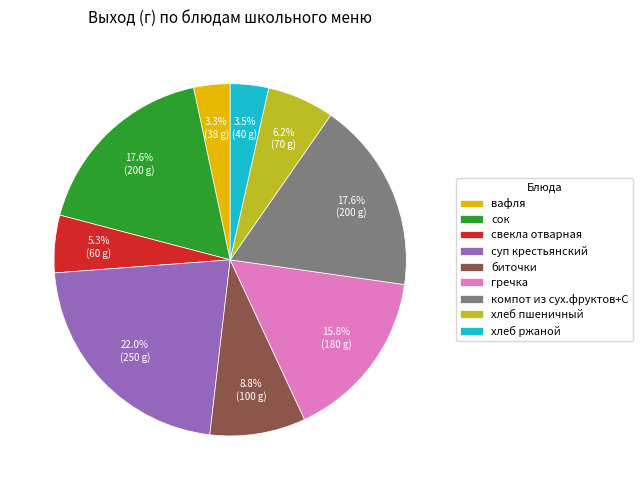

Which has a higher value, вафля or гречка?

гречка